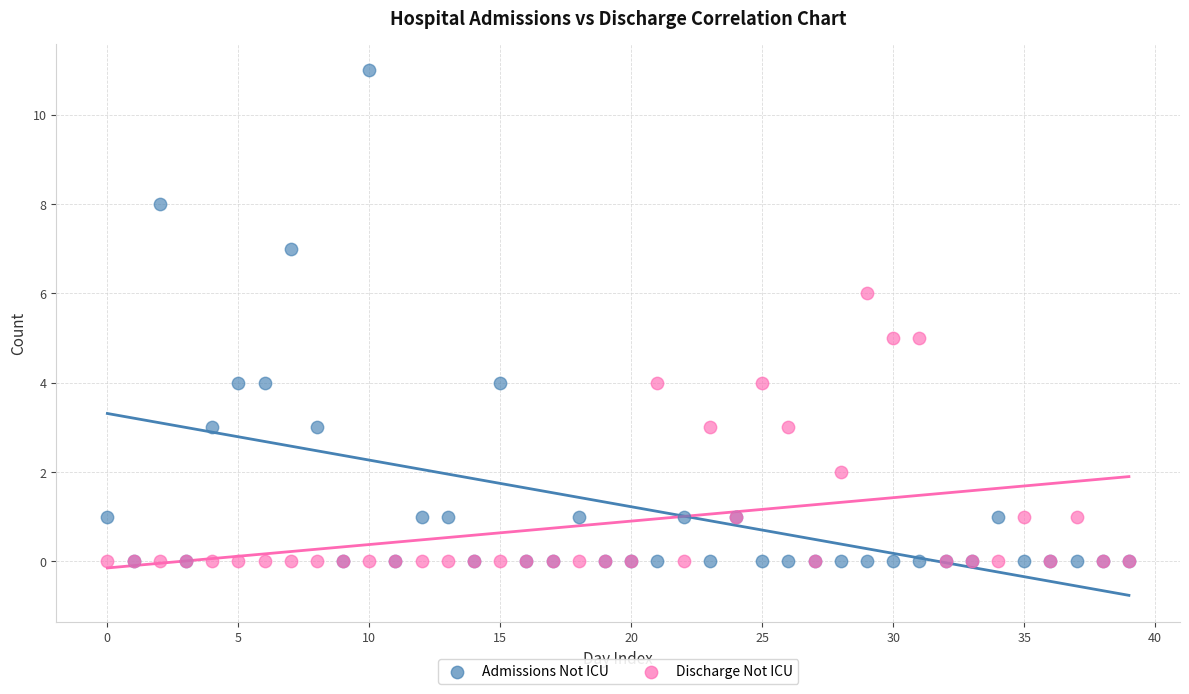

Which series reaches the maximum Y coordinate?

Admissions Not ICU